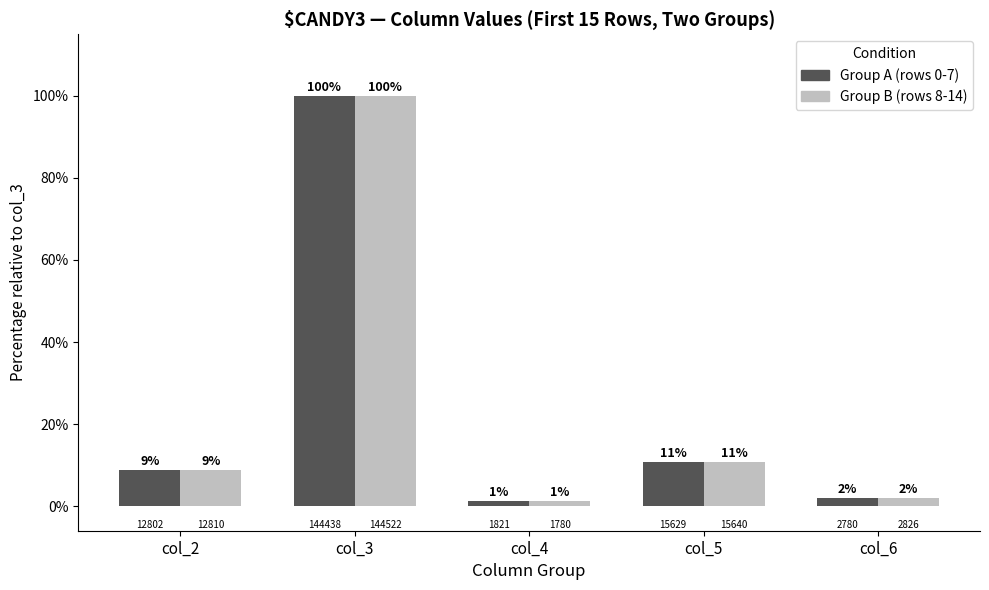

What is the value of the Group B (rows 8-14) bar at the 1st from the left?

8.9